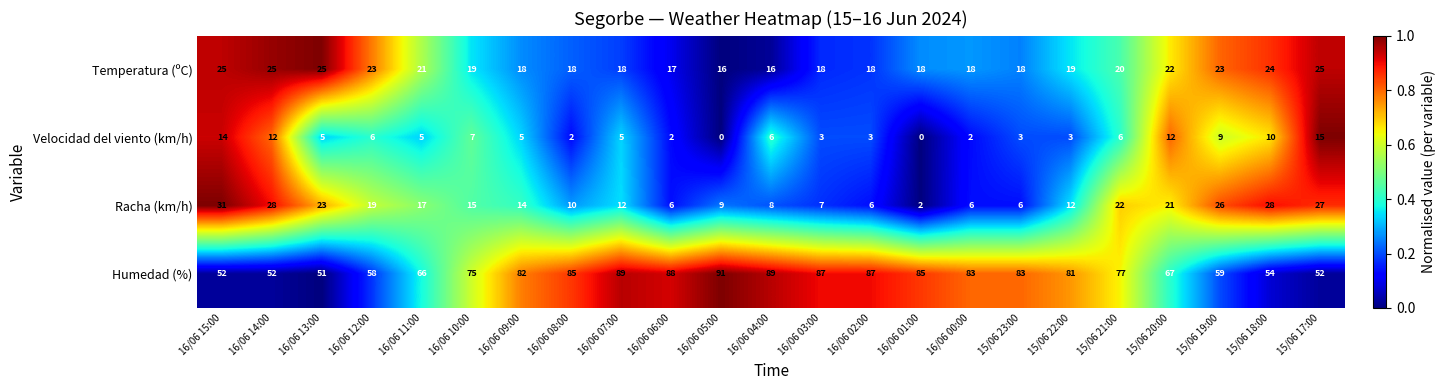

What is the difference between the second highest and minimum values in the Racha (km/h) series?

26